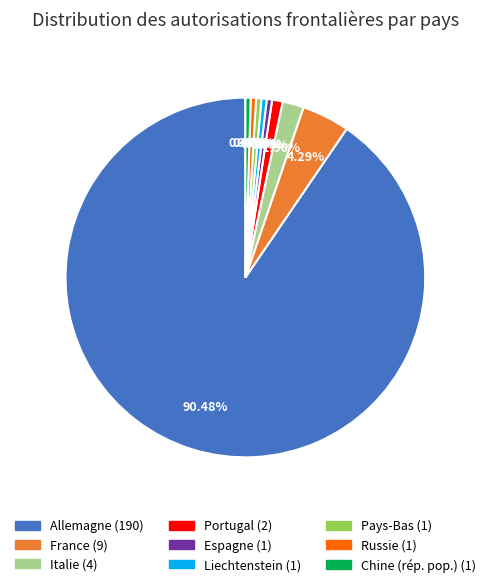

Count the number of slices in the pie.

9